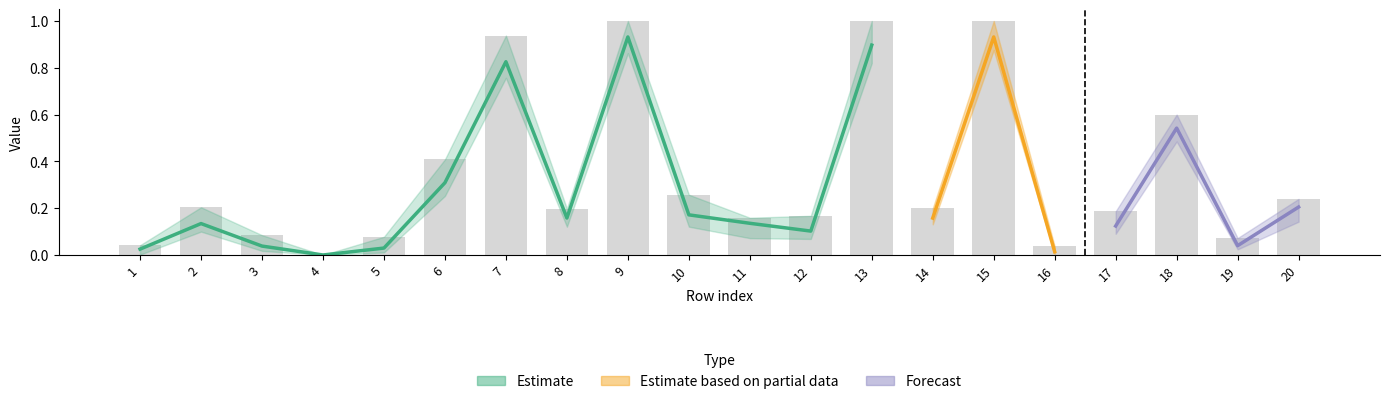

What is the value of the V51 bar at the 9th from the left?

0.9